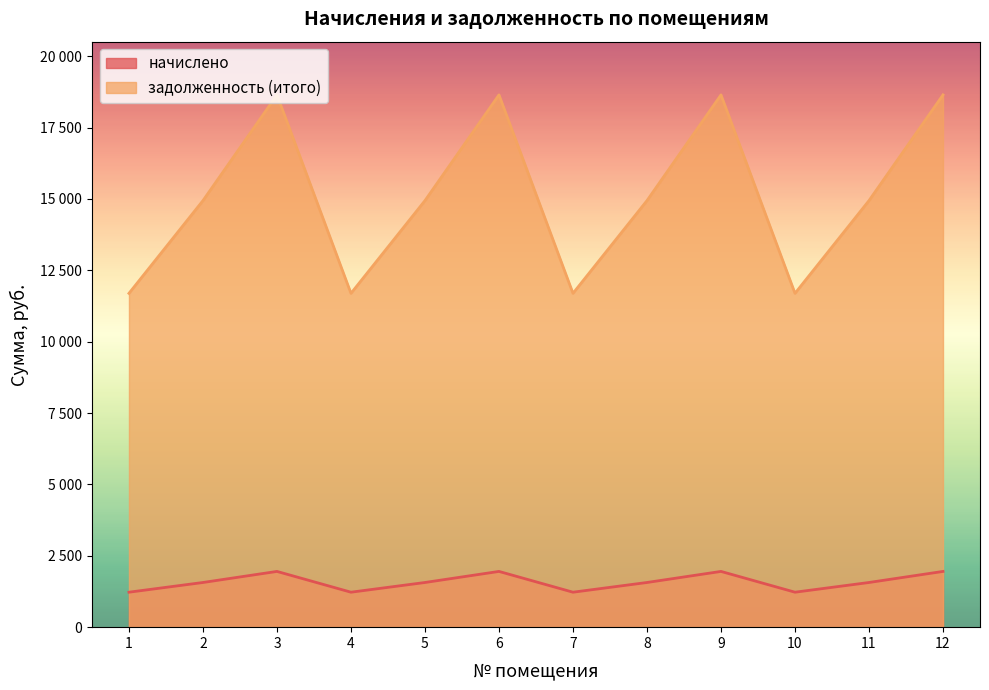

How many interior local valleys does the начислено series have?

3